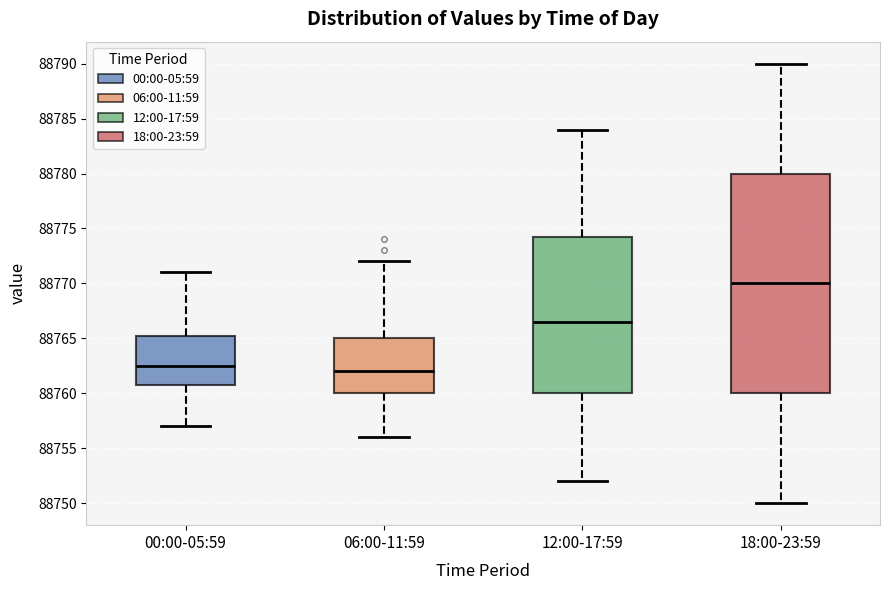

Where is the upper edge of the box for 12:00-17:59 on the y-axis? The values are not printed on the chart, so give them approximately, as read against the axis.

88774.5